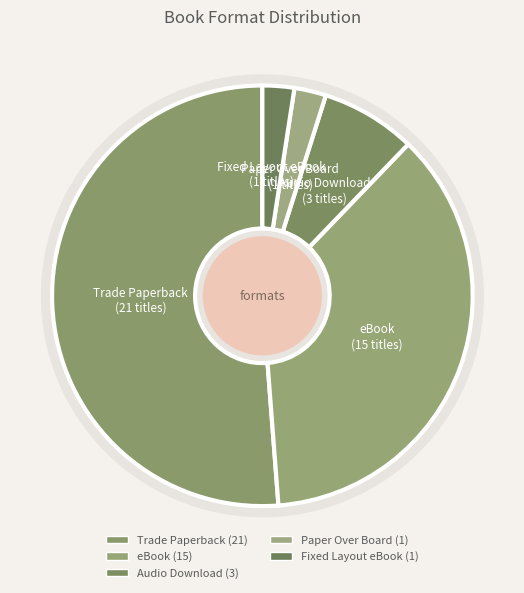

What percentage is NOT represented by Paper Over Board?

97.6%